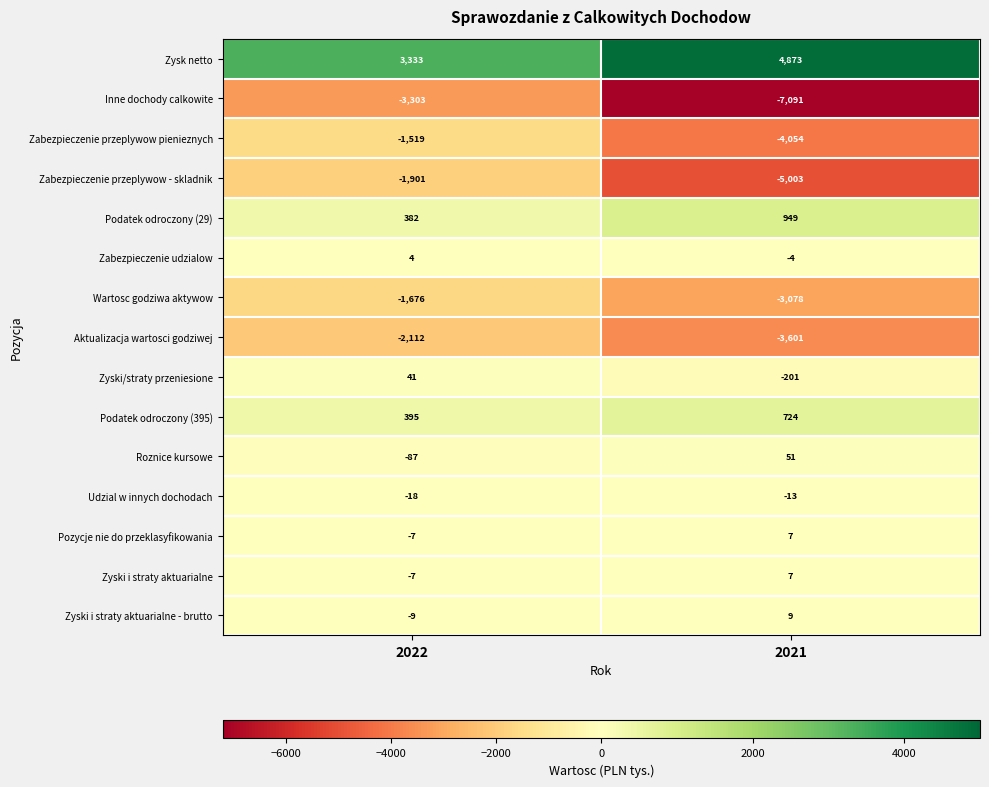

Which series changed the most between 2022 and 2021?

Inne dochody calkowite